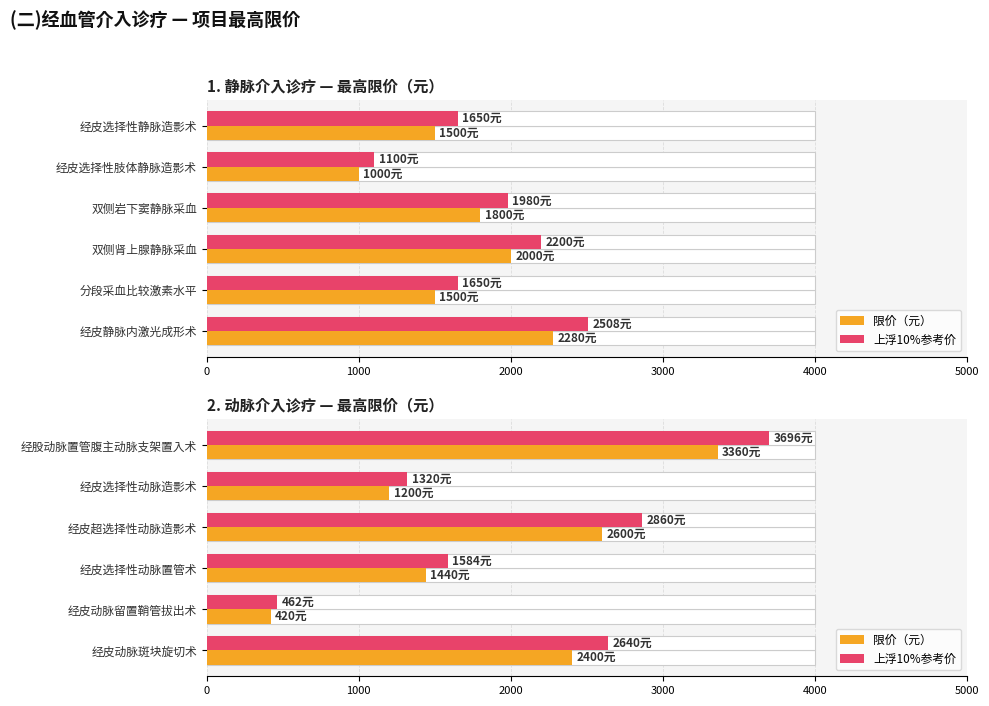

How many bars are there in each group?

2